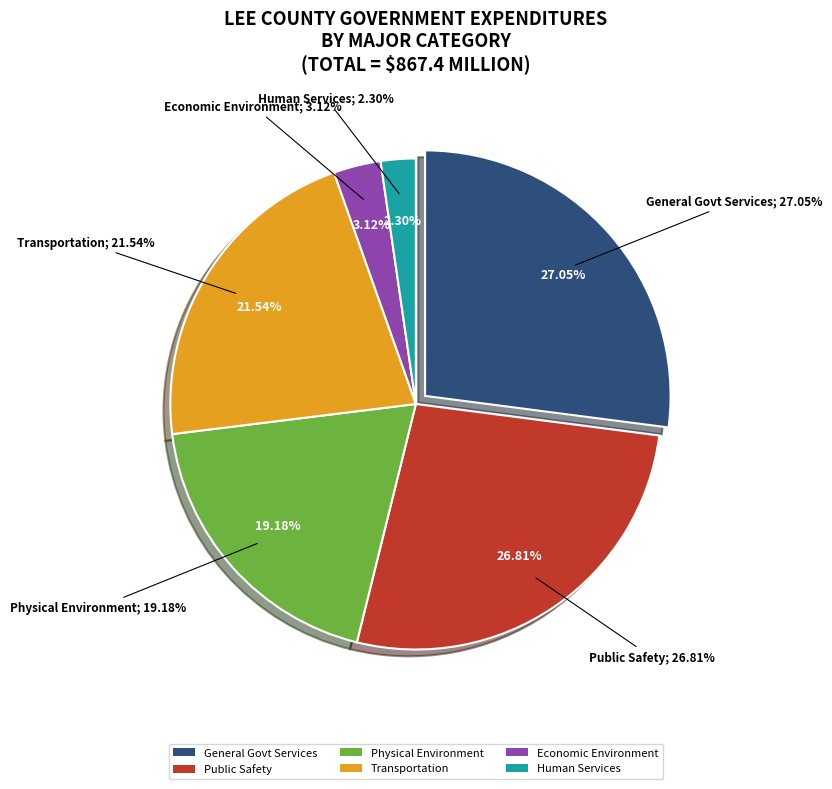

Is the sum of Human Services and Physical Environment greater than half?

No